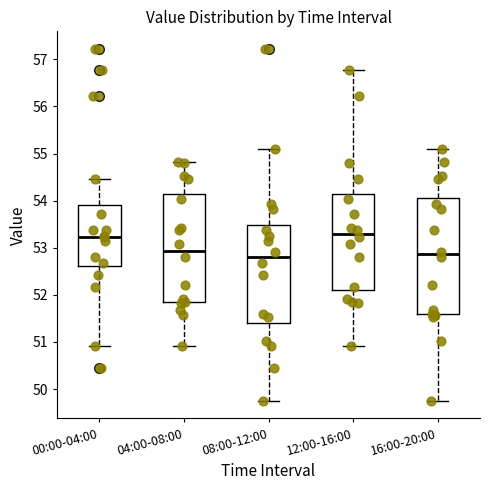

Reading left to right, transcribe this box plot: for each box, give where its median line is, the range the box spans, and where its two whiskers end, as read against the y-axis. The values are not printed on the chart, so give them approximately, as read against the axis.

00:00-04:00: median 53.2, box 52.6 to 53.9, whiskers 50.9 to 54.5
04:00-08:00: median 52.9, box 51.8 to 54.1, whiskers 50.9 to 54.8
08:00-12:00: median 52.8, box 51.4 to 53.5, whiskers 49.8 to 55.1
12:00-16:00: median 53.3, box 52.1 to 54.1, whiskers 50.9 to 56.8
16:00-20:00: median 52.9, box 51.6 to 54.1, whiskers 49.8 to 55.1